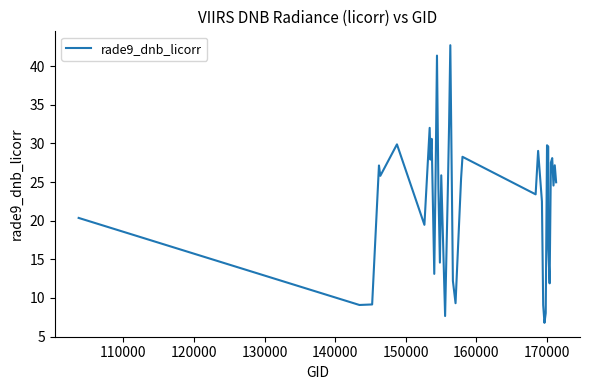

What is the maximum value shown in the chart?

42.7